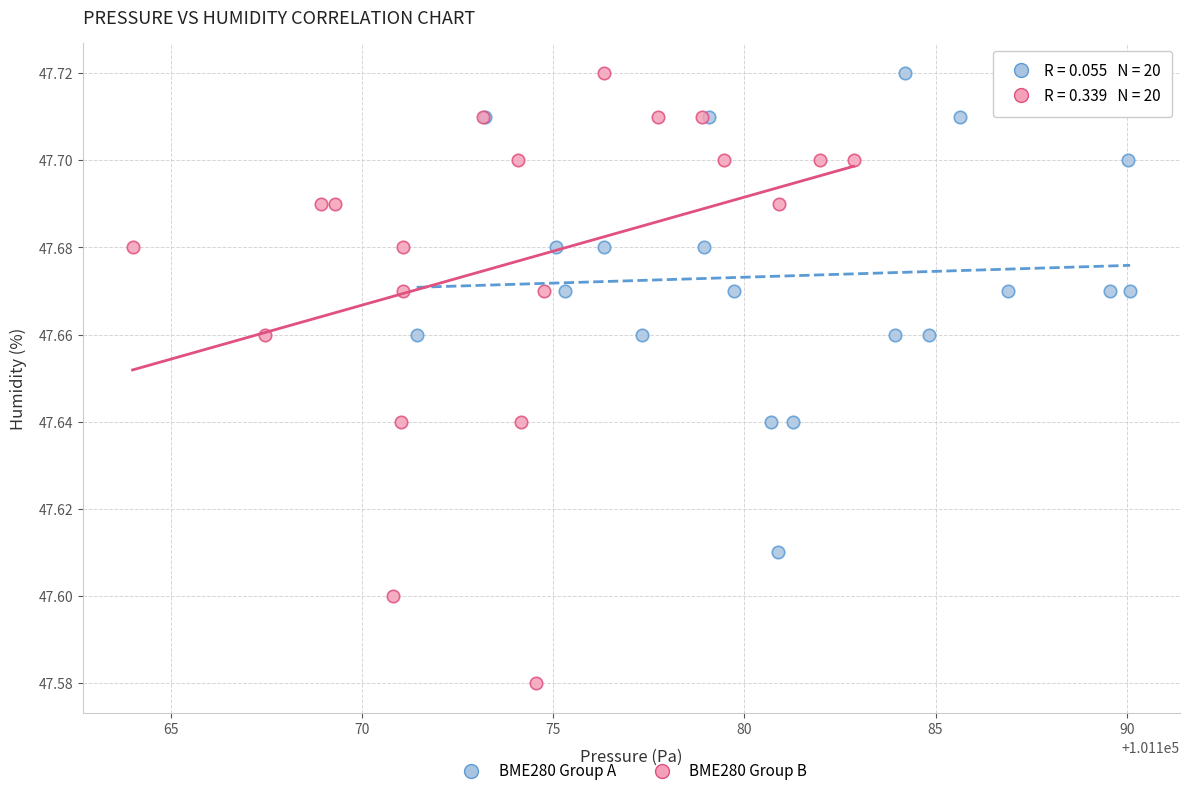

Which series reaches the minimum Y coordinate?

BME280 Group B